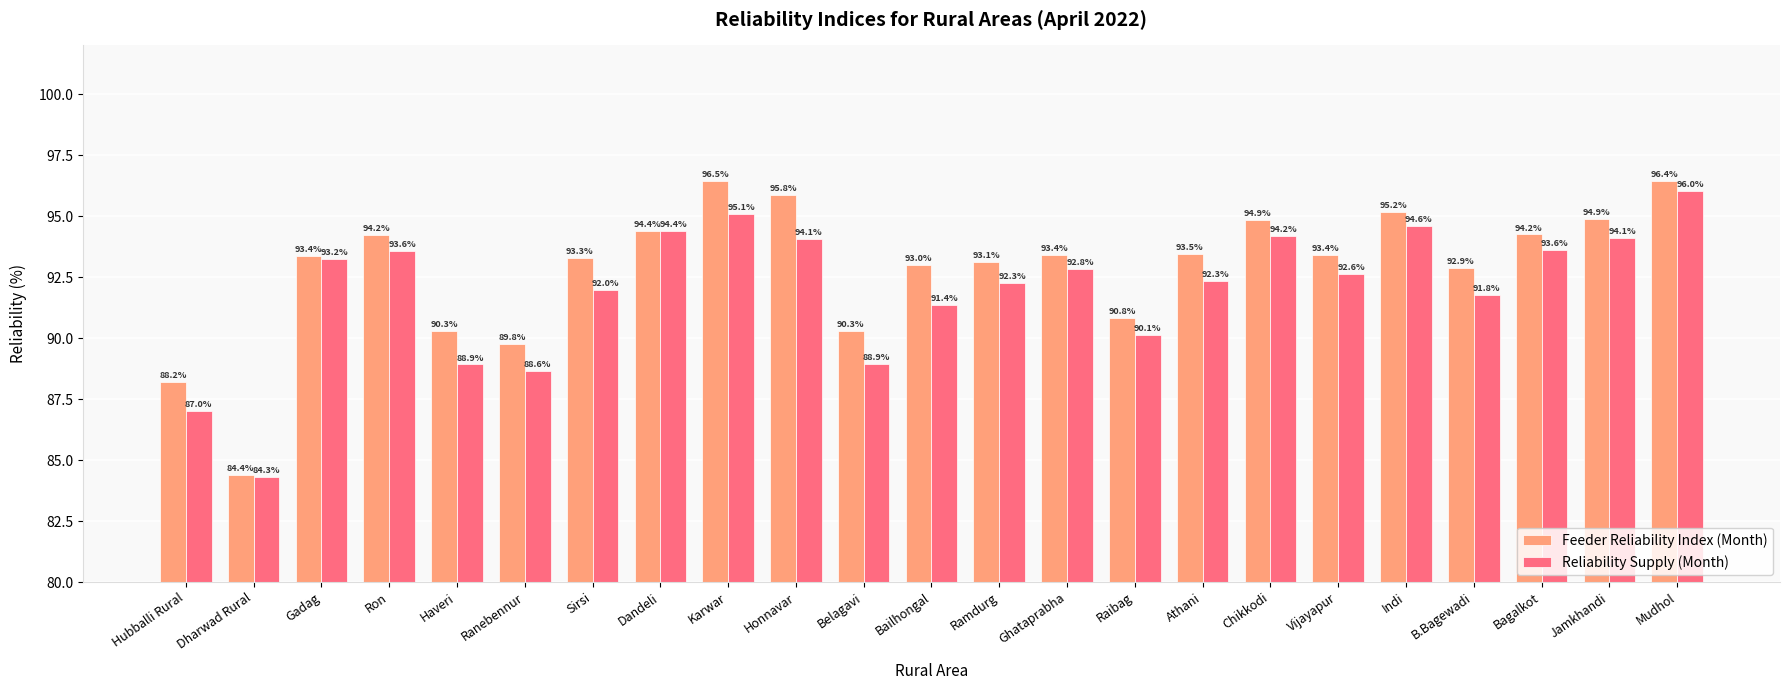

What is the difference between the second highest and minimum values in the Reliability Supply (Month) series?

10.8